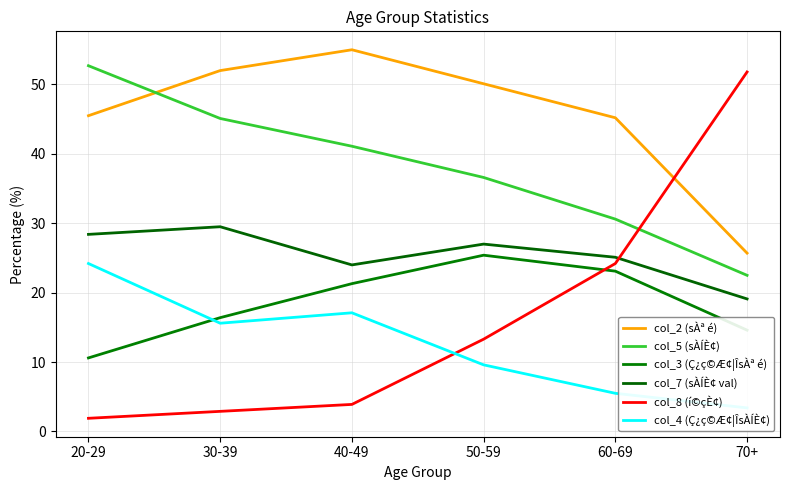

How many lines are shown in the chart?

6